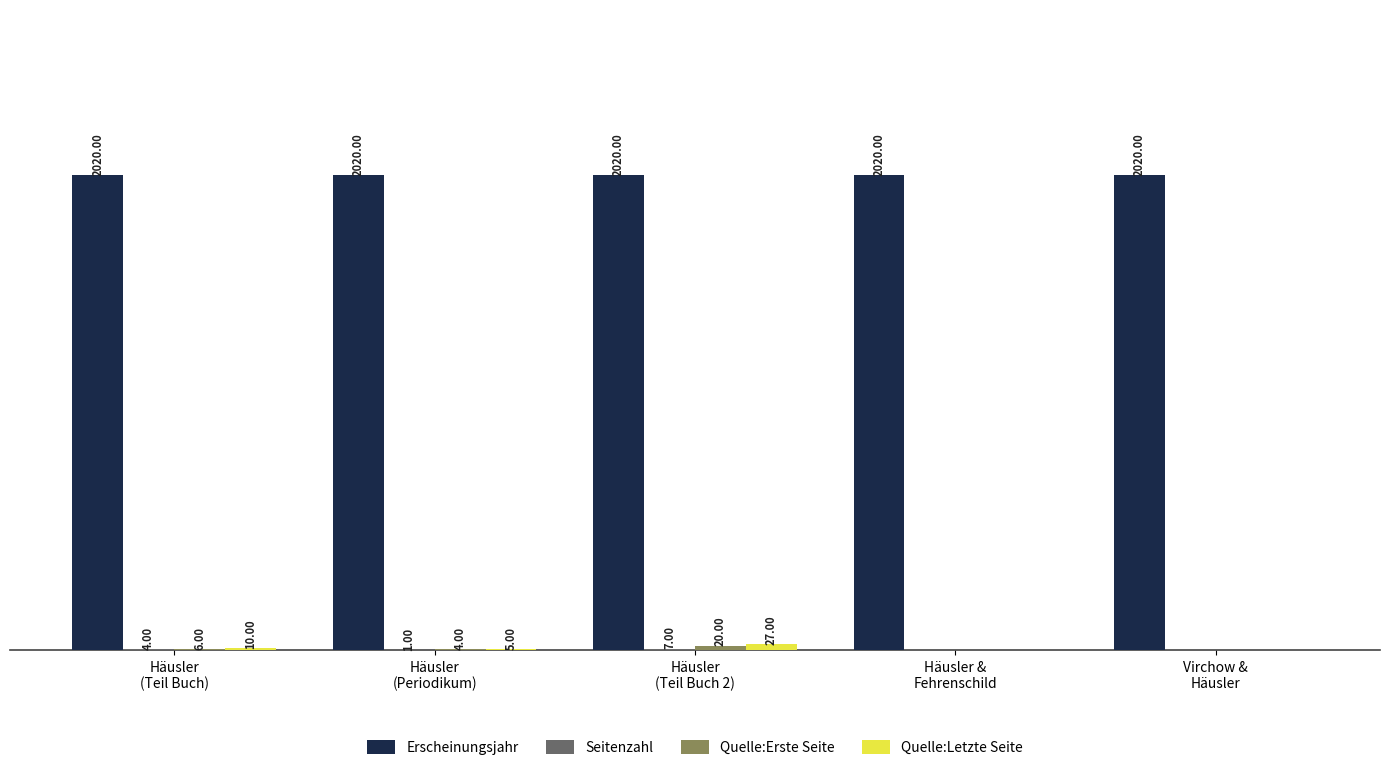

Which series has the largest total across all categories?

Erscheinungsjahr